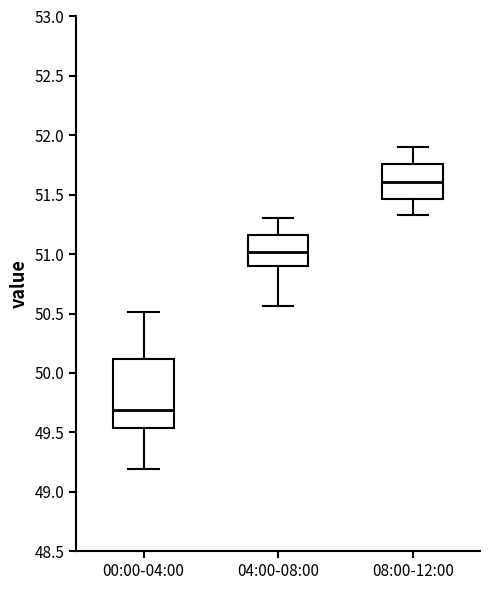

Reading left to right, read every box against the y-axis: the position of its median line, the range the box covers, and the ends of its whiskers. The values are not printed on the chart, so give them approximately, as read against the axis.

00:00-04:00: median 49.70, box 49.55 to 50.10, whiskers 49.20 to 50.50
04:00-08:00: median 51.00, box 50.90 to 51.15, whiskers 50.55 to 51.30
08:00-12:00: median 51.60, box 51.45 to 51.75, whiskers 51.35 to 51.90